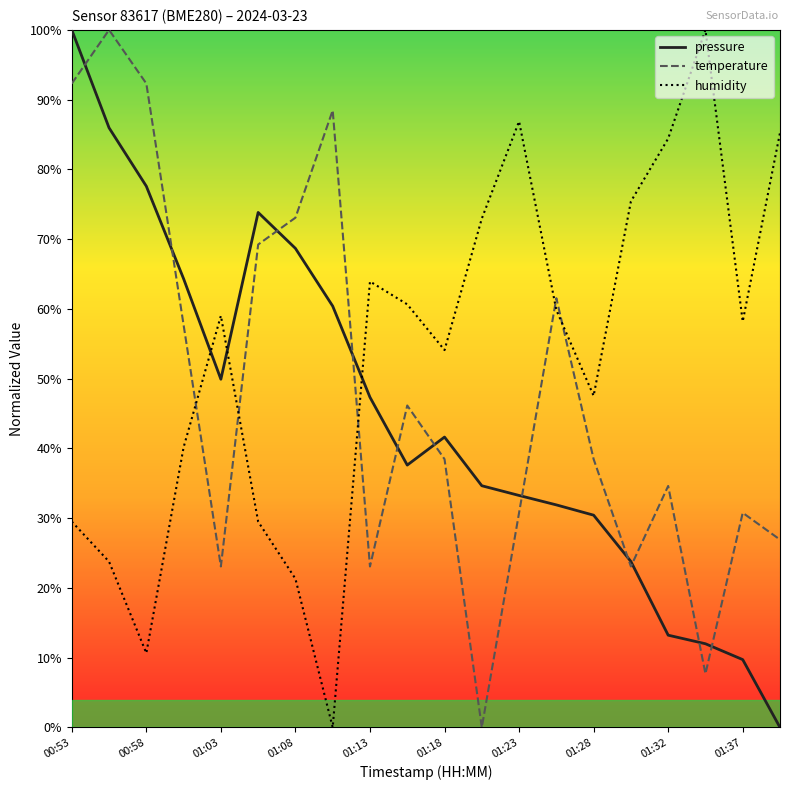

Which series has the largest total across all categories?

humidity